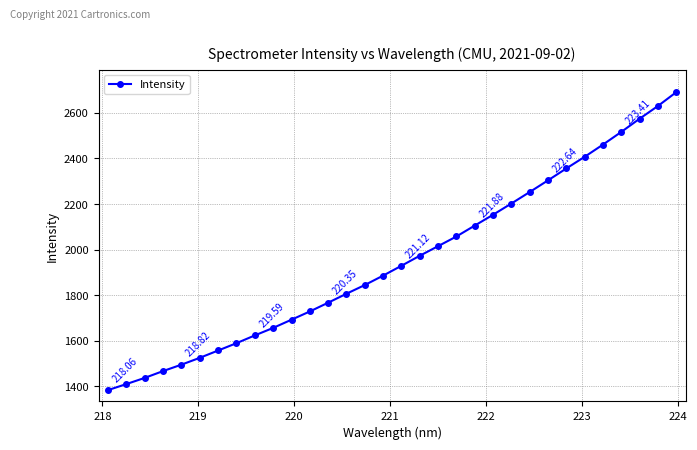

What is the difference between the maximum and second lowest values?

1281.2